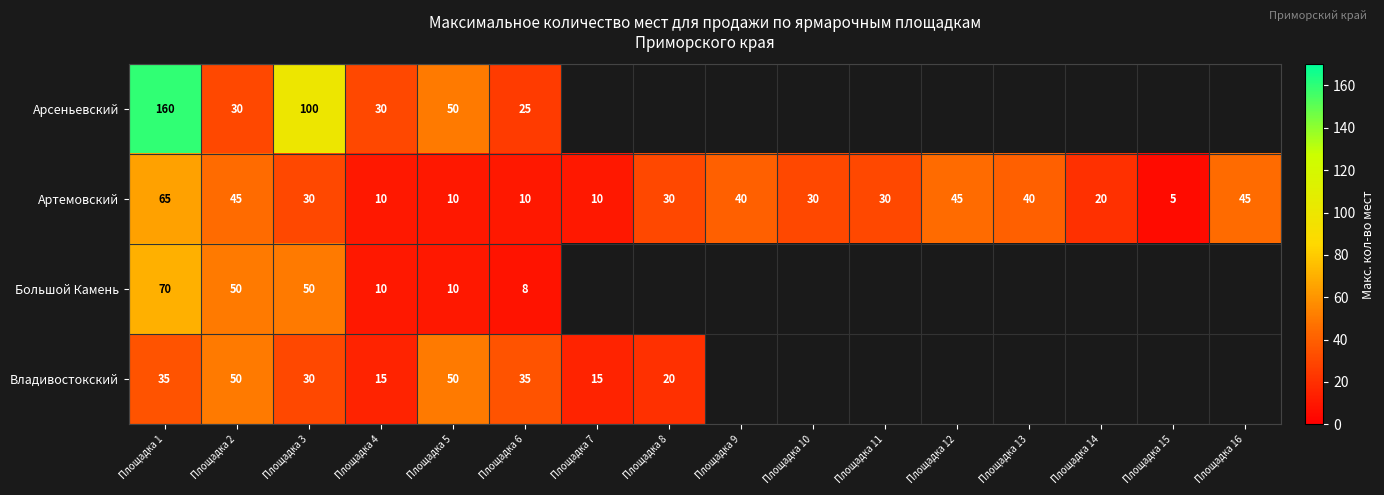

True or false: Артемовский has a value of 5 at Площадка 15.

True